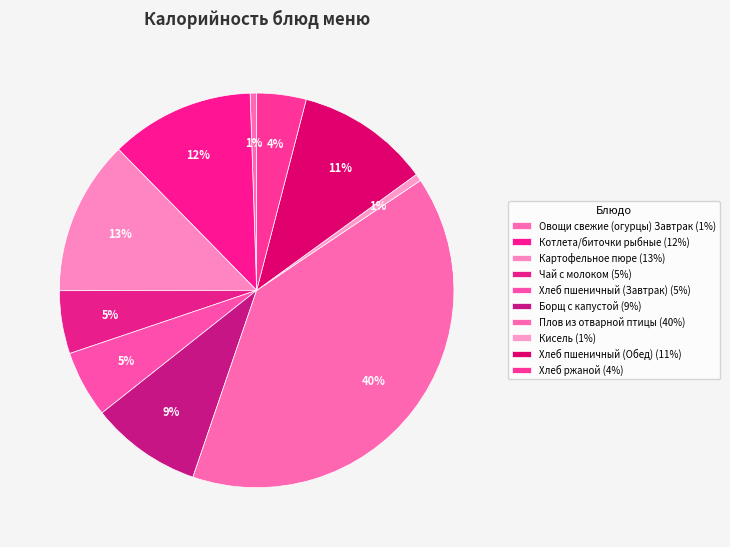

Is it true that Овощи свежие (огурцы) Завтрак is 1% of the pie?

True